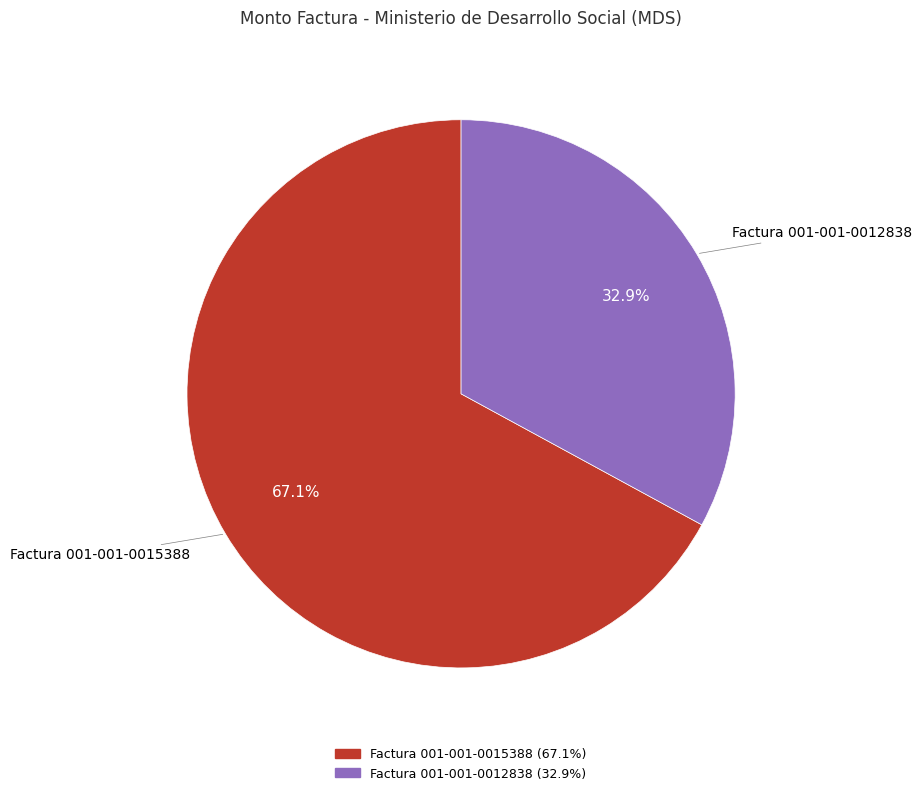

To the nearest percent, what is the difference between the largest and smallest slice percentages?

34%